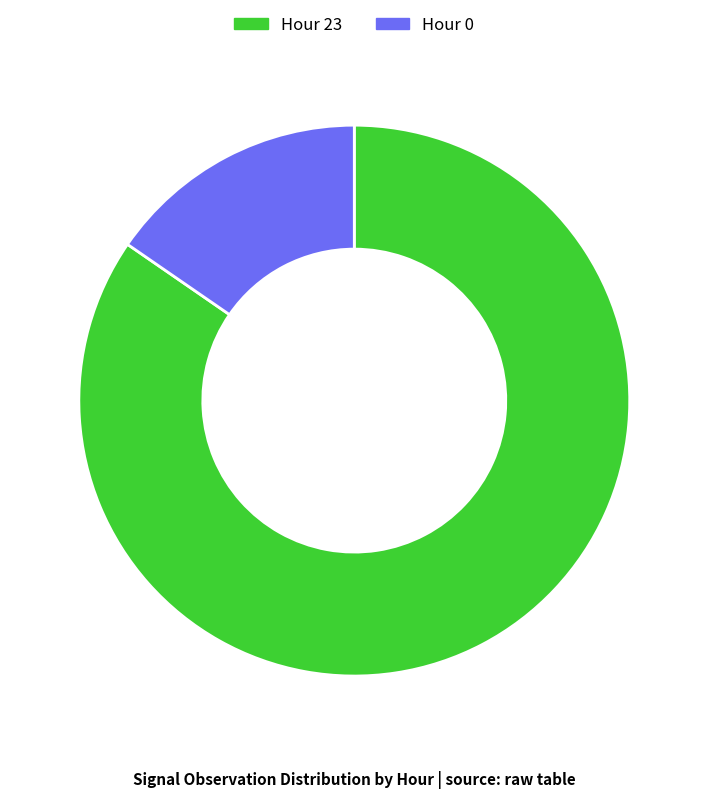

Count the number of slices in the pie.

2